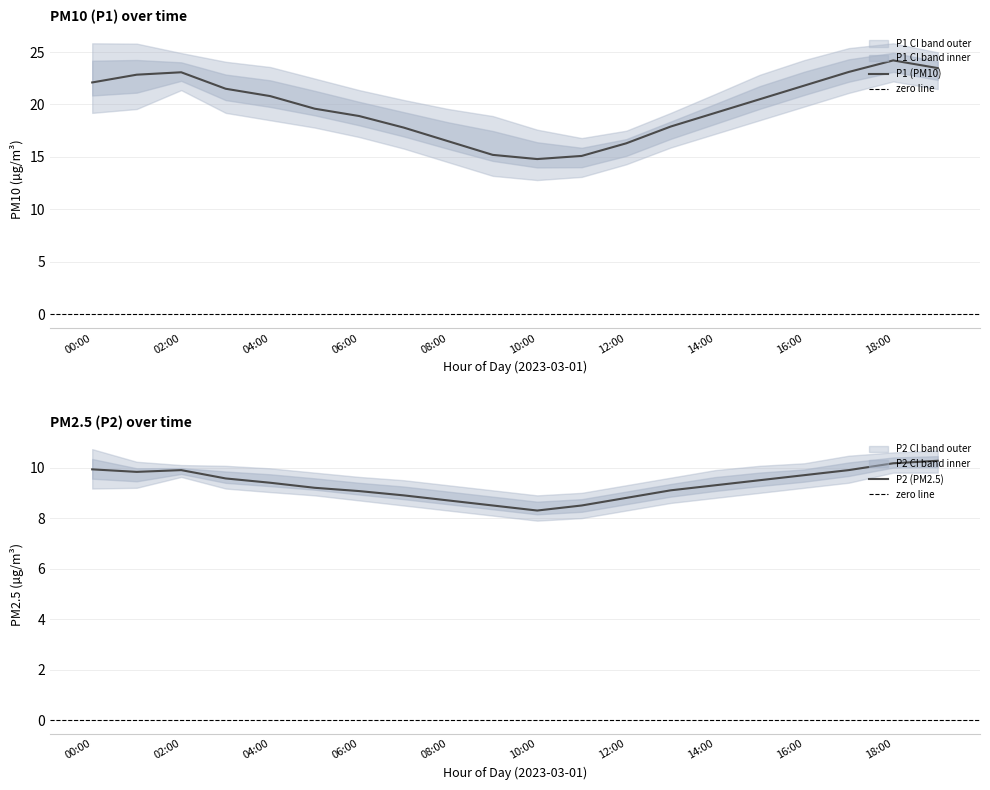

True or false: P2_lower and P2 cross at least once.

False